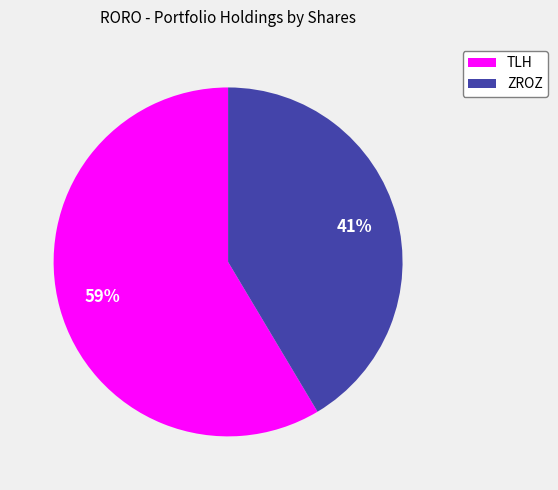

What percentage is the ZROZ slice, to the nearest percent?

41%